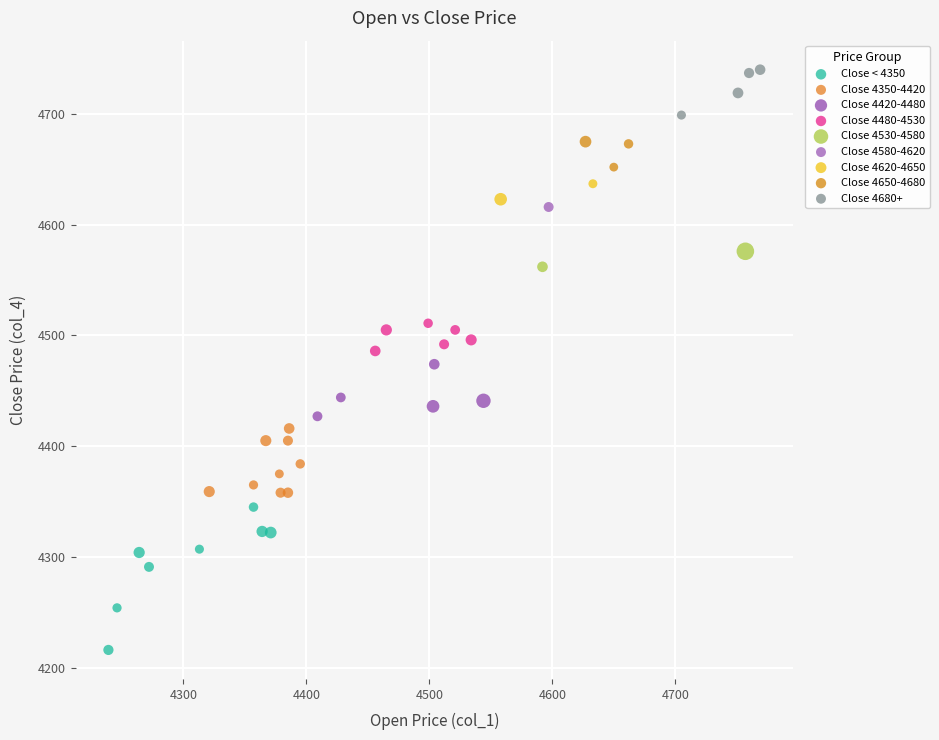

What are all the series names shown in the legend?

Close < 4350, Close 4350-4420, Close 4420-4480, Close 4480-4530, Close 4530-4580, Close 4580-4620, Close 4620-4650, Close 4650-4680, Close 4680+